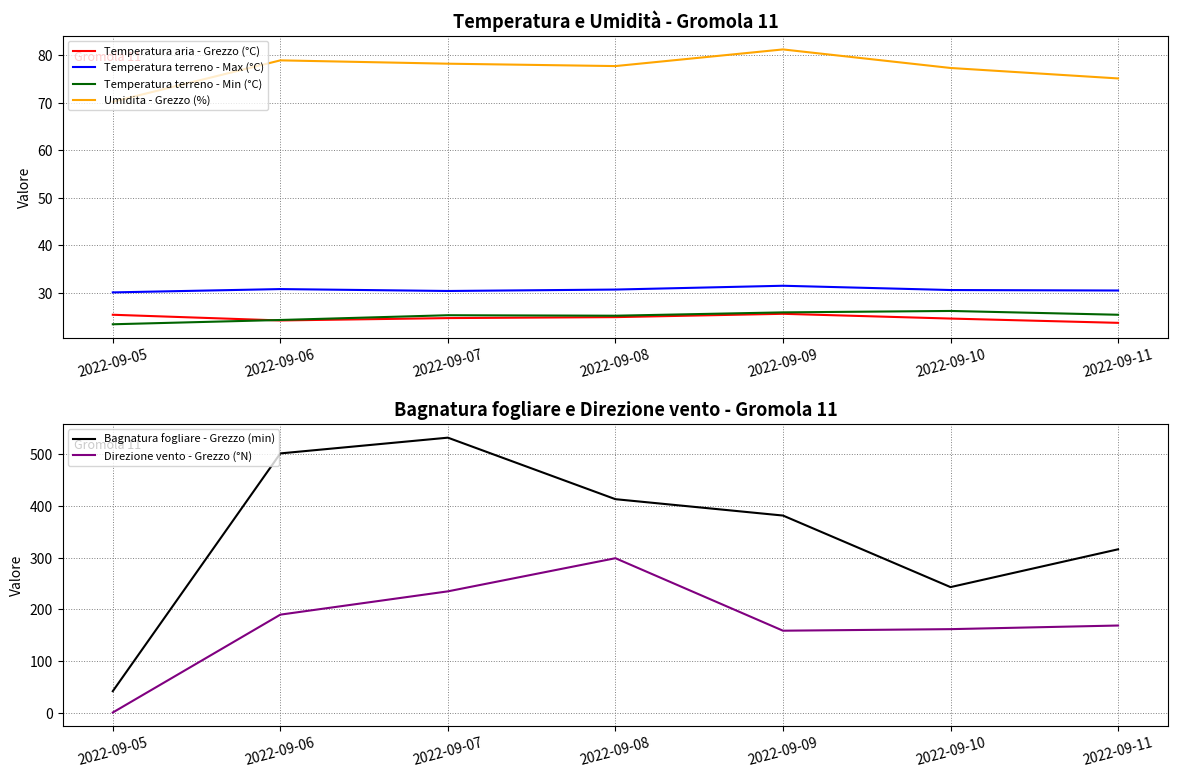

Is it true that Umidita - Grezzo (%) equals 78.2 at 2022-09-07?

True